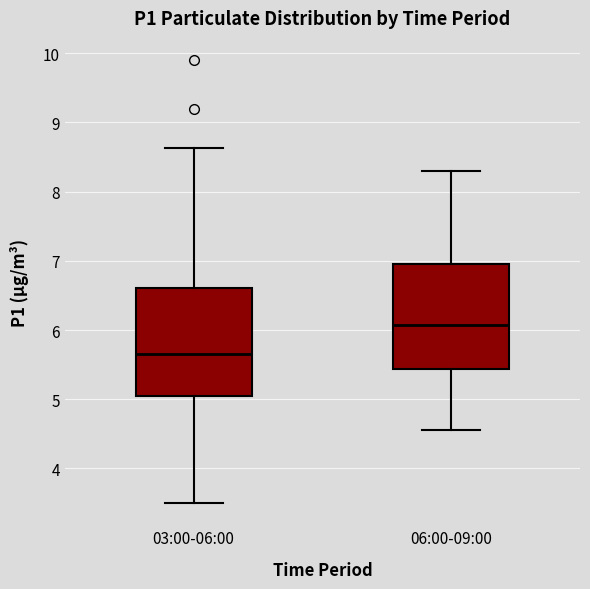

Reading left to right, read every box against the y-axis: the position of its median line, the range the box covers, and the ends of its whiskers. The values are not printed on the chart, so give them approximately, as read against the axis.

03:00-06:00: median 5.7, box 5.1 to 6.6, whiskers 3.5 to 8.6
06:00-09:00: median 6.1, box 5.4 to 6.9, whiskers 4.6 to 8.3